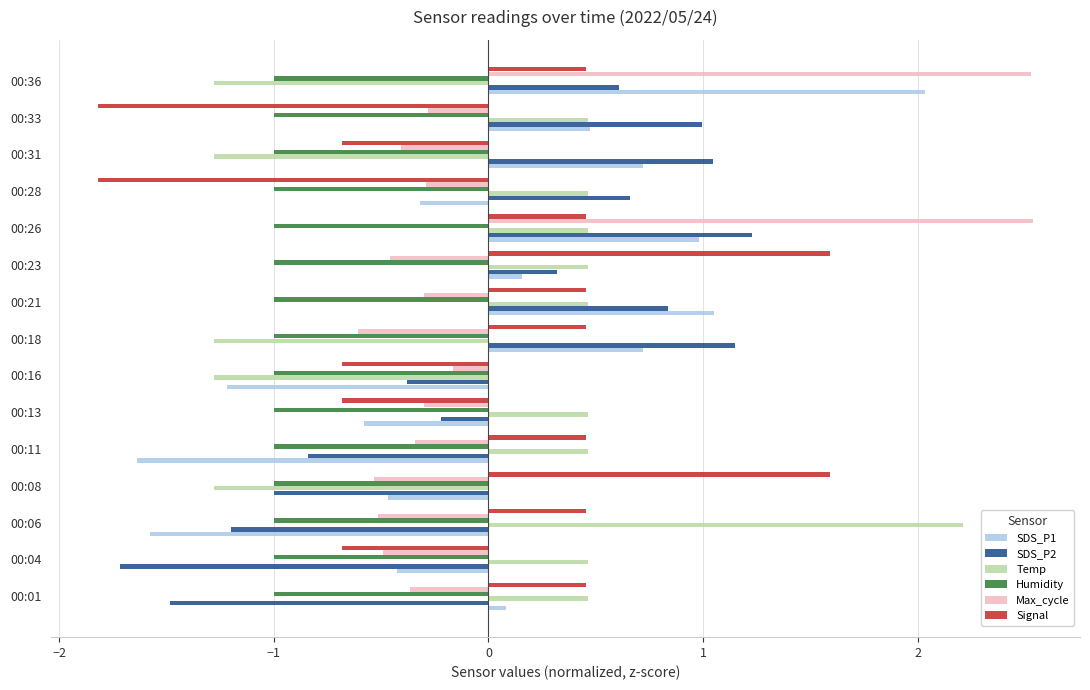

What is the difference between the second highest and second lowest values in the Temp series?

1.7